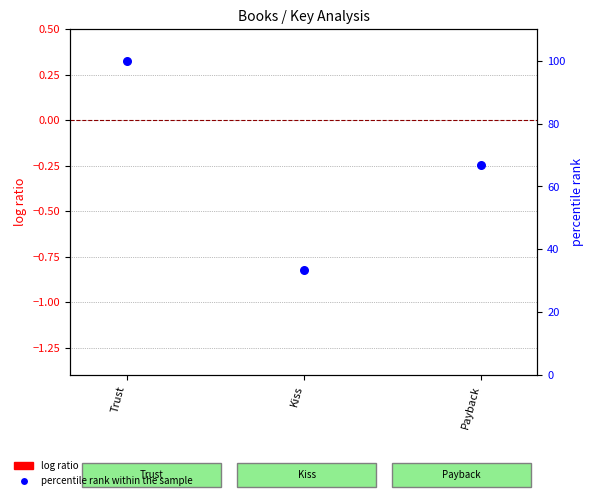

At which category is the sum across all series the highest?

Trust